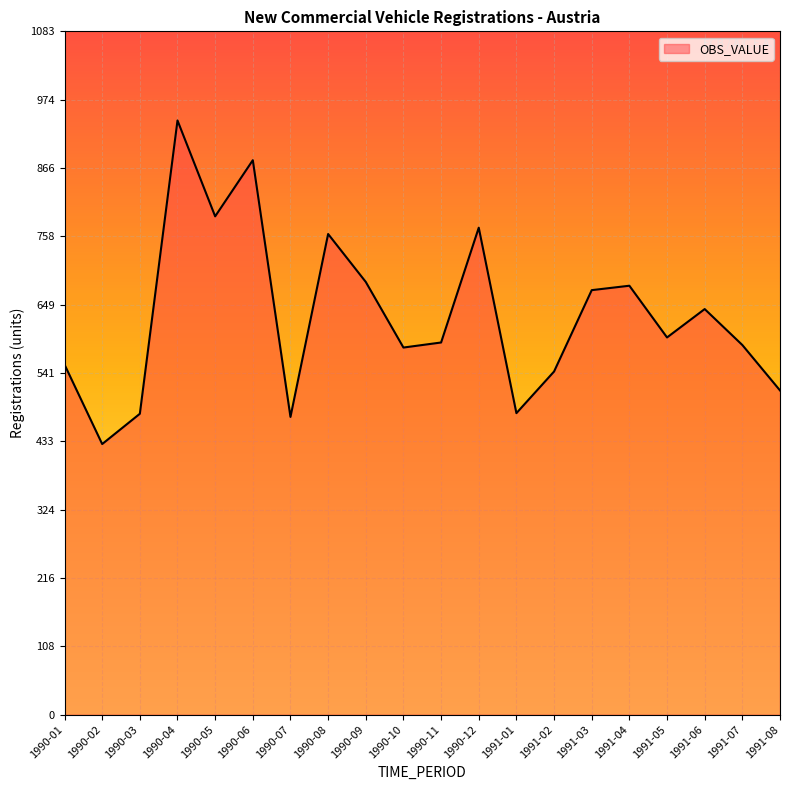

What is the sum of the values at 1990-01 and 1990-02?

984